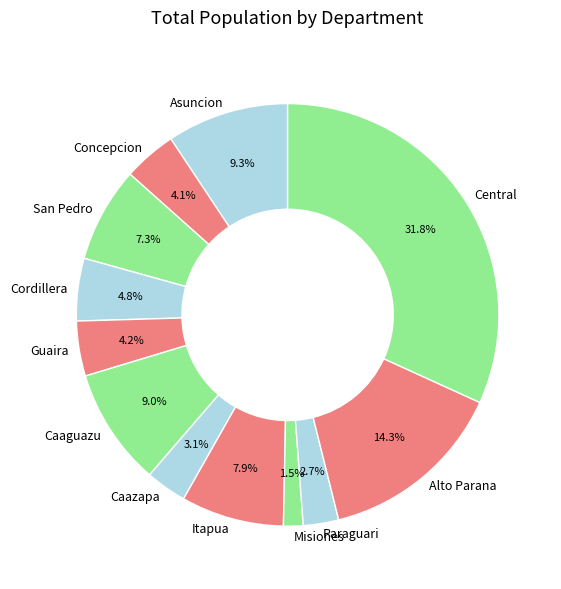

Count the number of slices in the pie.

12